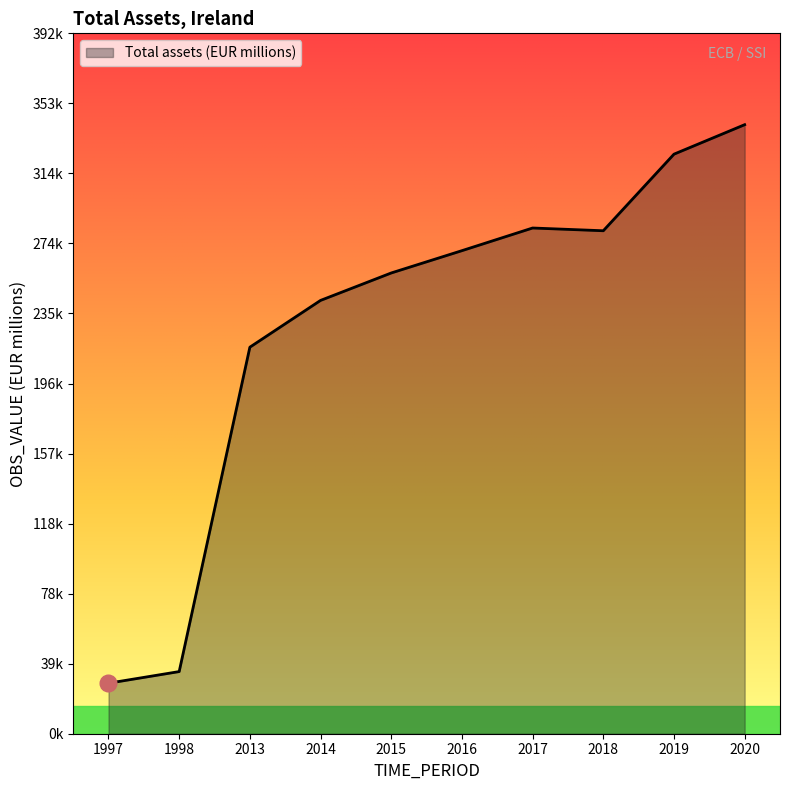

True or false: there are more than 1 points higher than both neighbors.

False